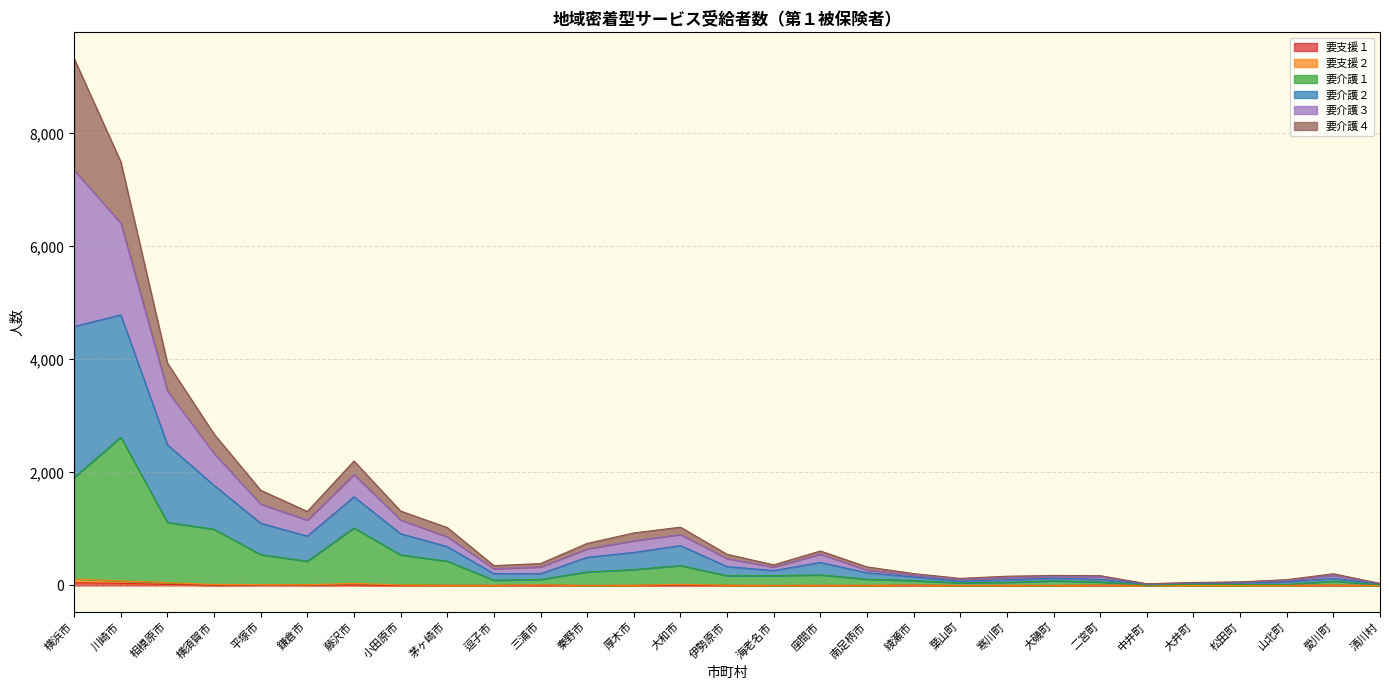

Is the value of 要介護１ at 秦野市 greater than the value of 要介護３ at 中井町?

Yes